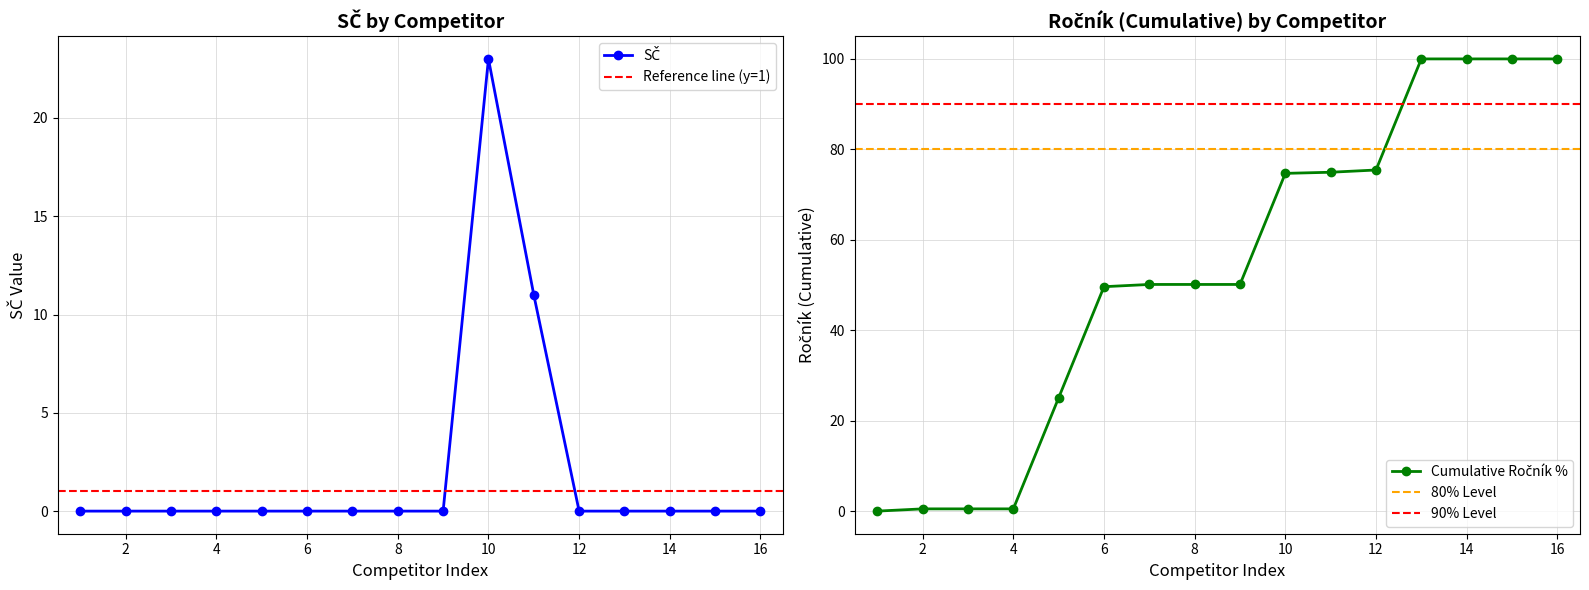

Reading left to right, transcribe all the data shown in this chart.

0	0	0	0	0	0	0	0	0	23	11	0	0	0	0	0